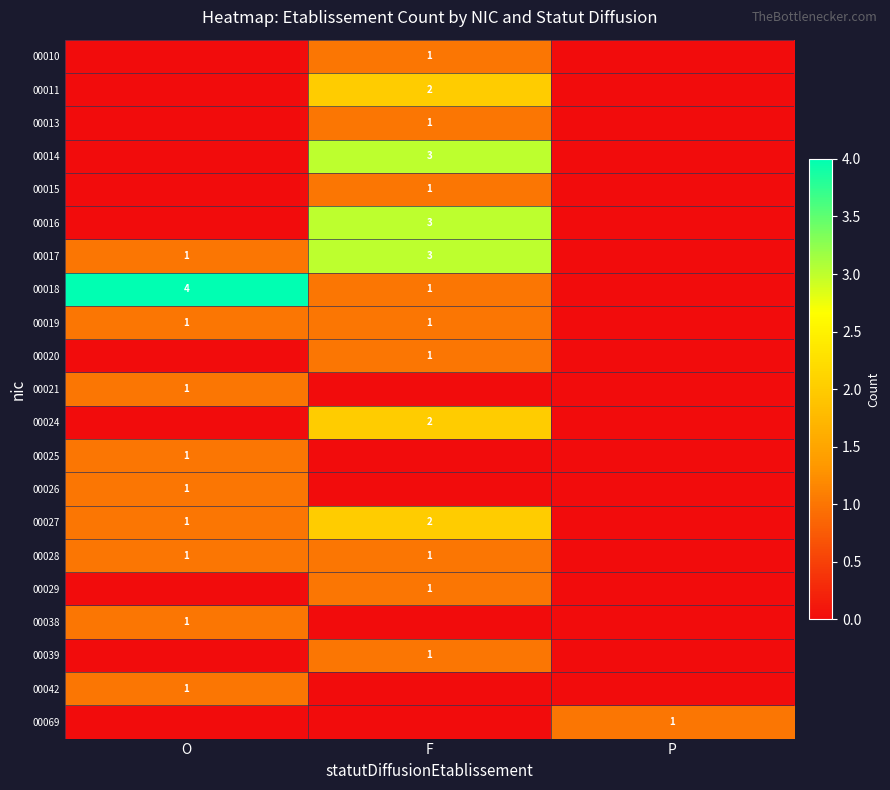

What is the spread (max minus min) of values at P?

1